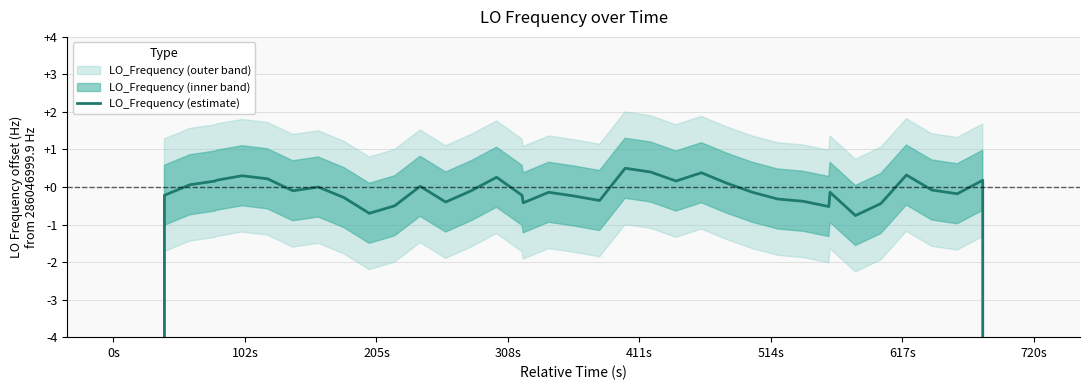

How many interior local peaks (higher than both neighbors) does the data have?

10